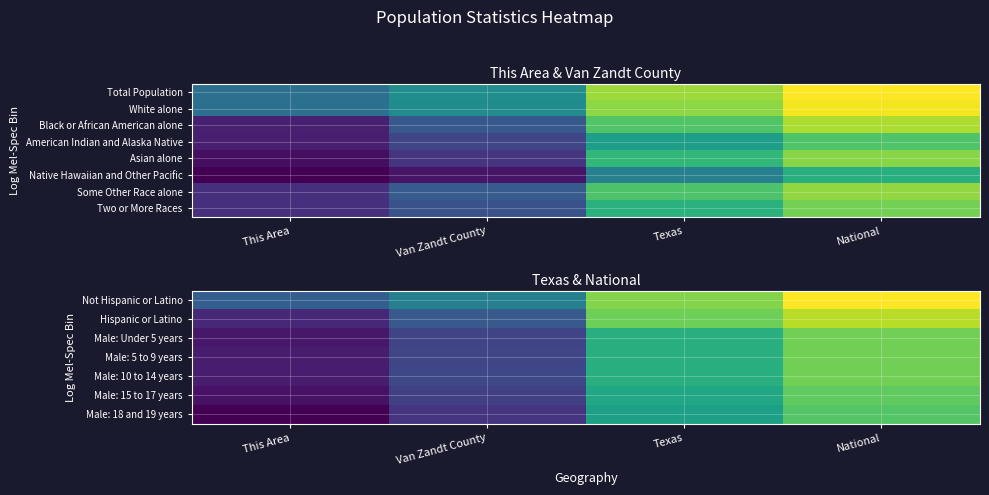

What is the total value across all series at Van Zandt County?

62.2